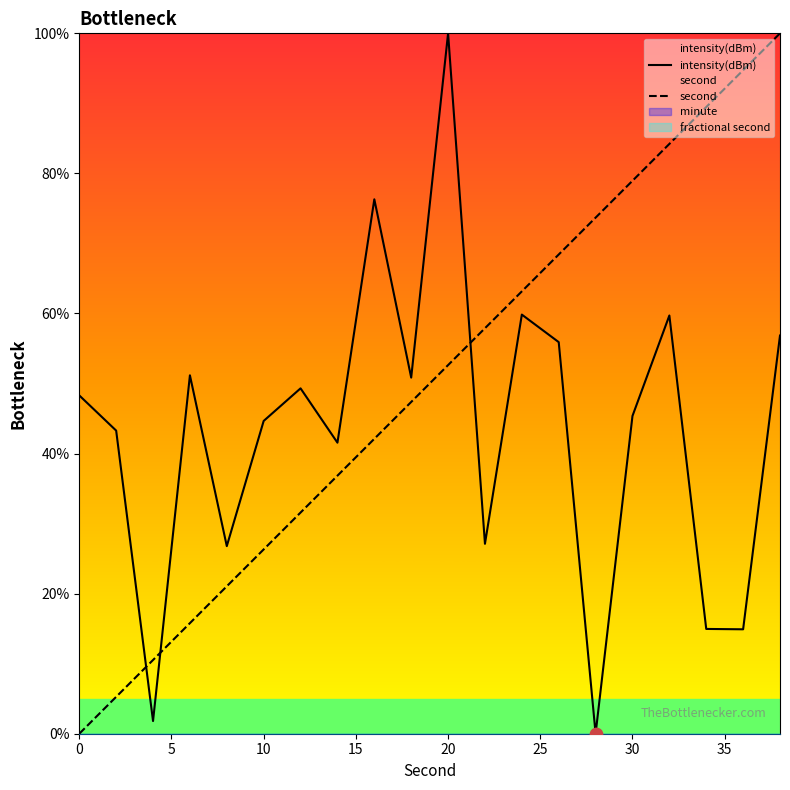

Which series contains the highest Y value?

intensity(dBm)